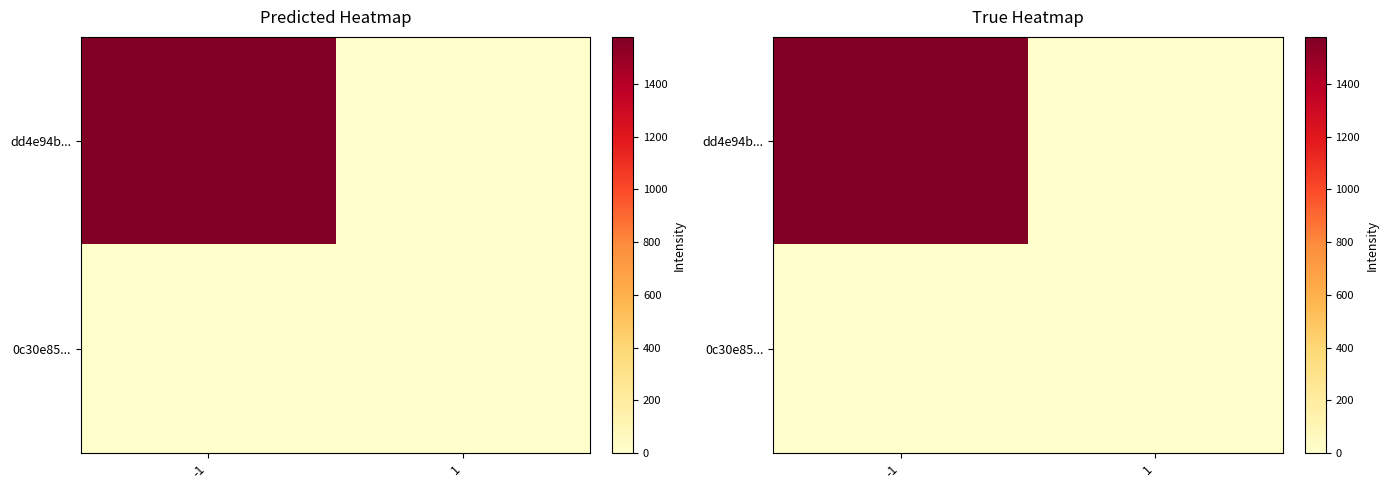

At which label is dd4e94b... closest to 789?

-1